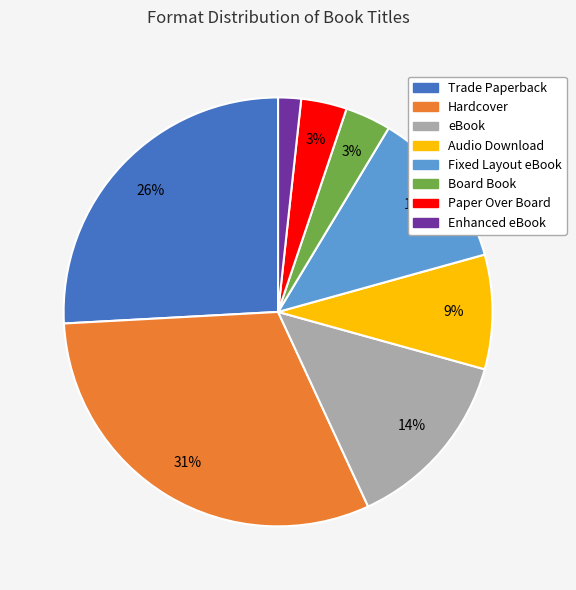

The Audio Download slice represents 1% of the pie. True or false?

False